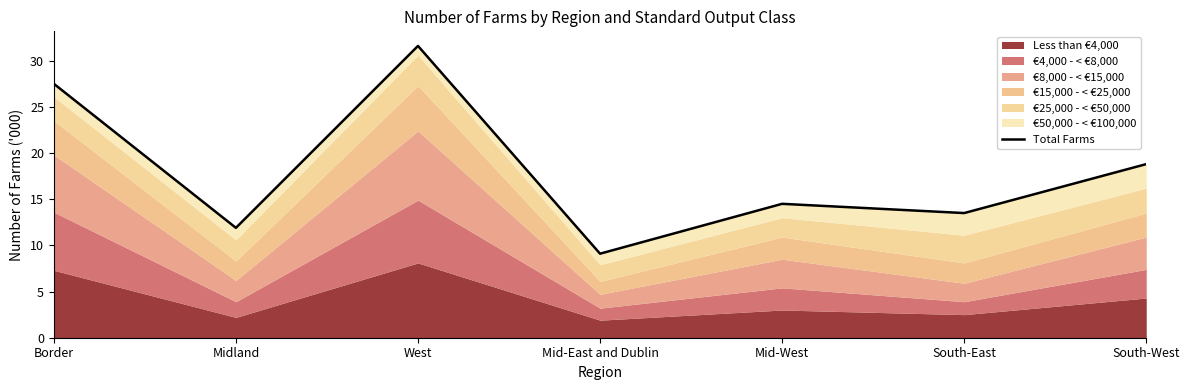

Where does the data first go above 14?

Border